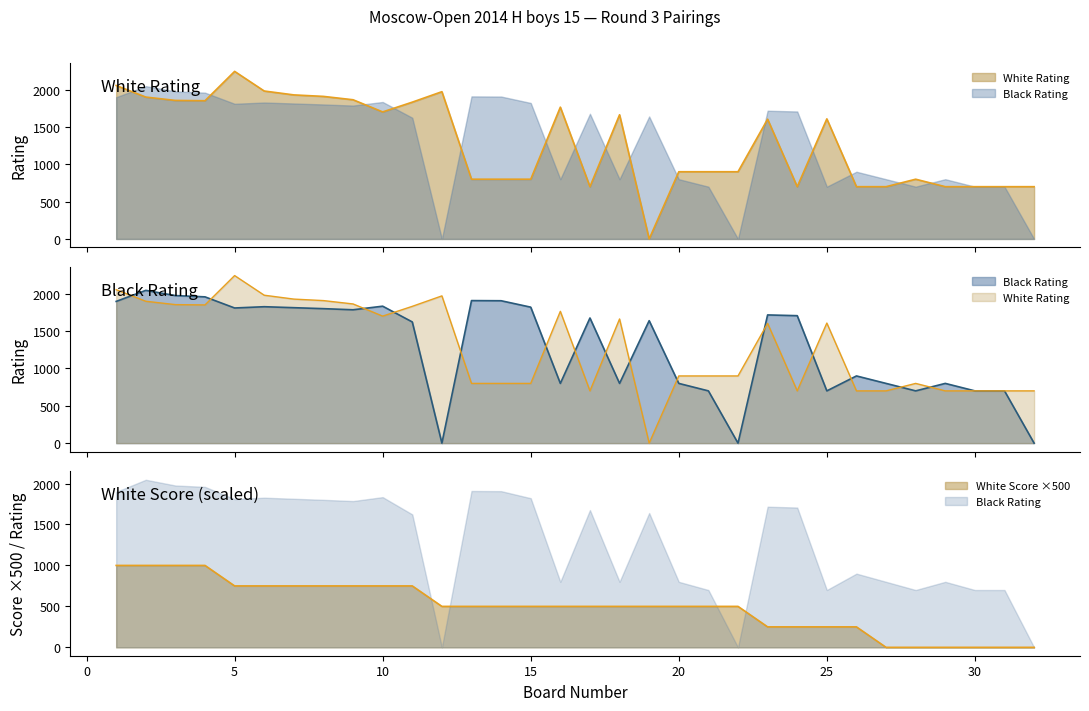

How many lines are shown in the chart?

3